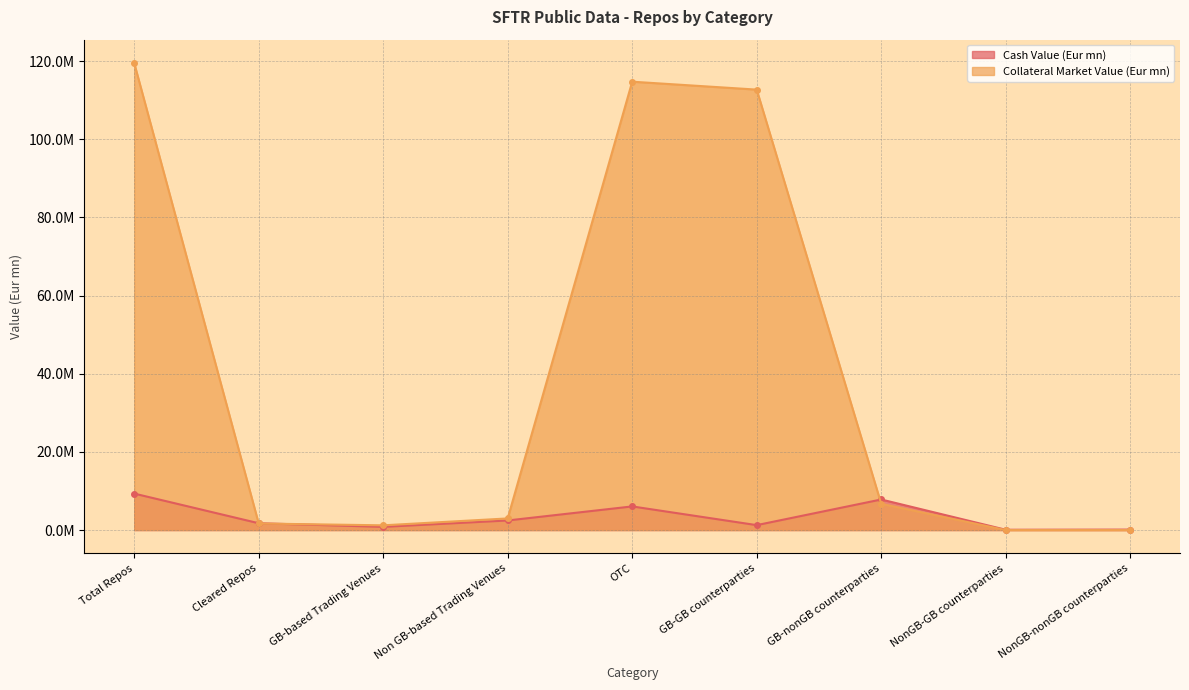

What is the difference between the Cash Value (Eur mn) values at GB-based Trading Venues and GB-nonGB counterparties?

7006192.5